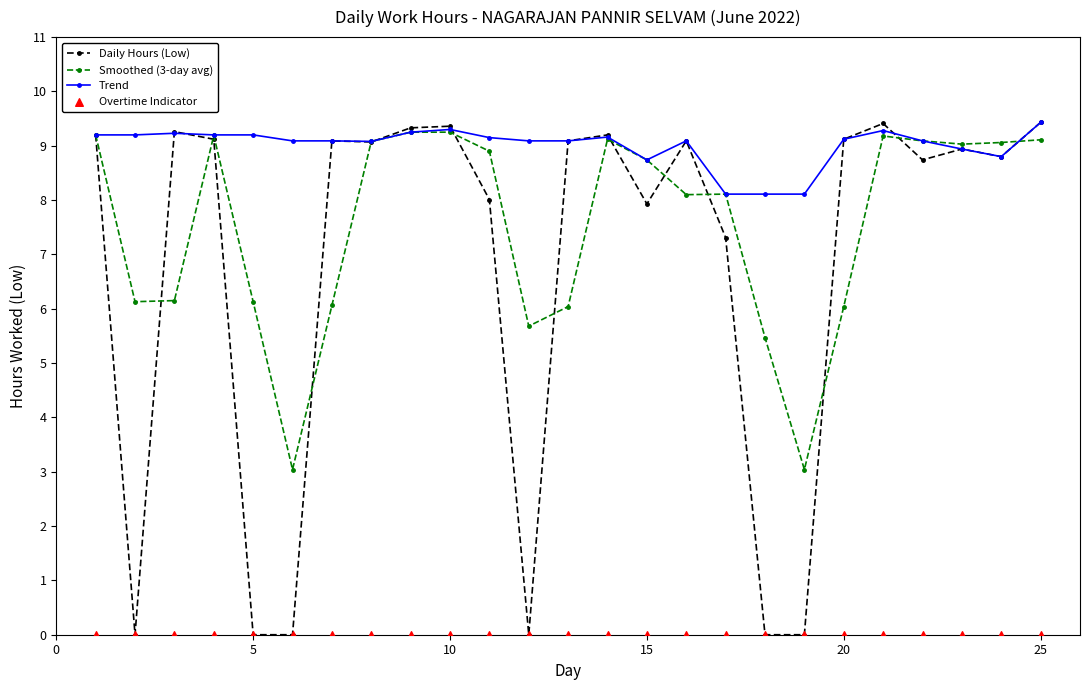

At how many categories does at least one series exceed 5?

25